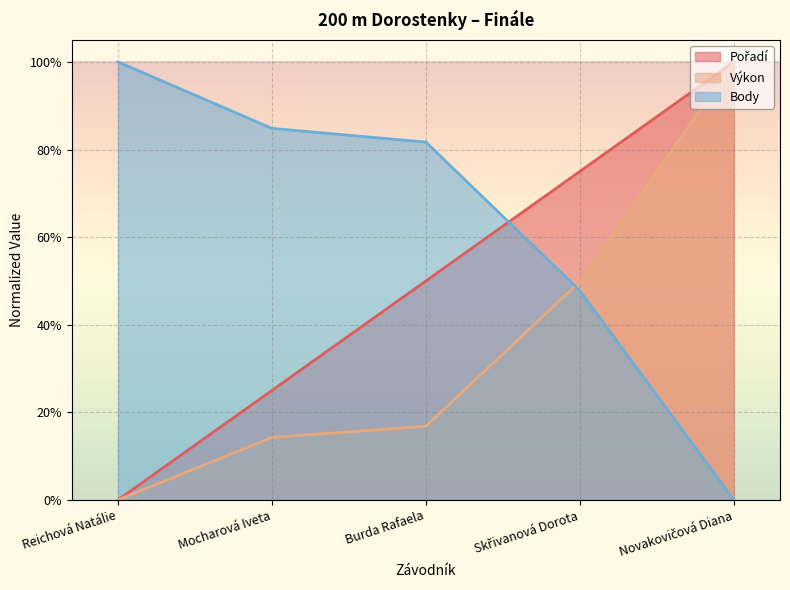

Between Reichová Natálie and Skřivanová Dorota, which is larger?

Skřivanová Dorota